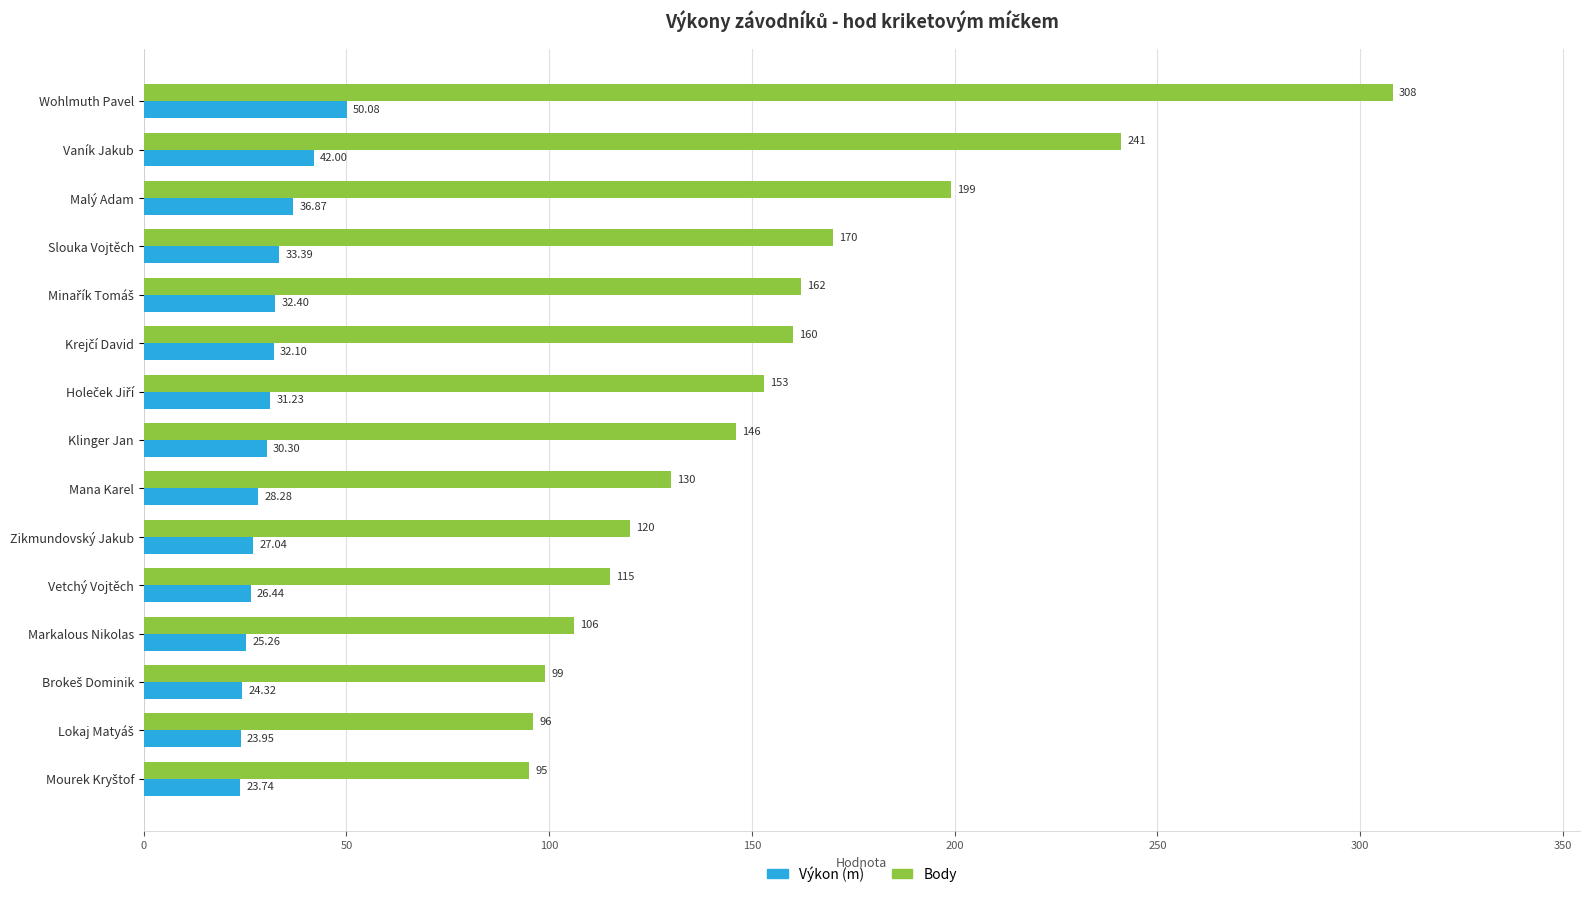

What is the spread (max minus min) of values at Vaník Jakub?

199.0